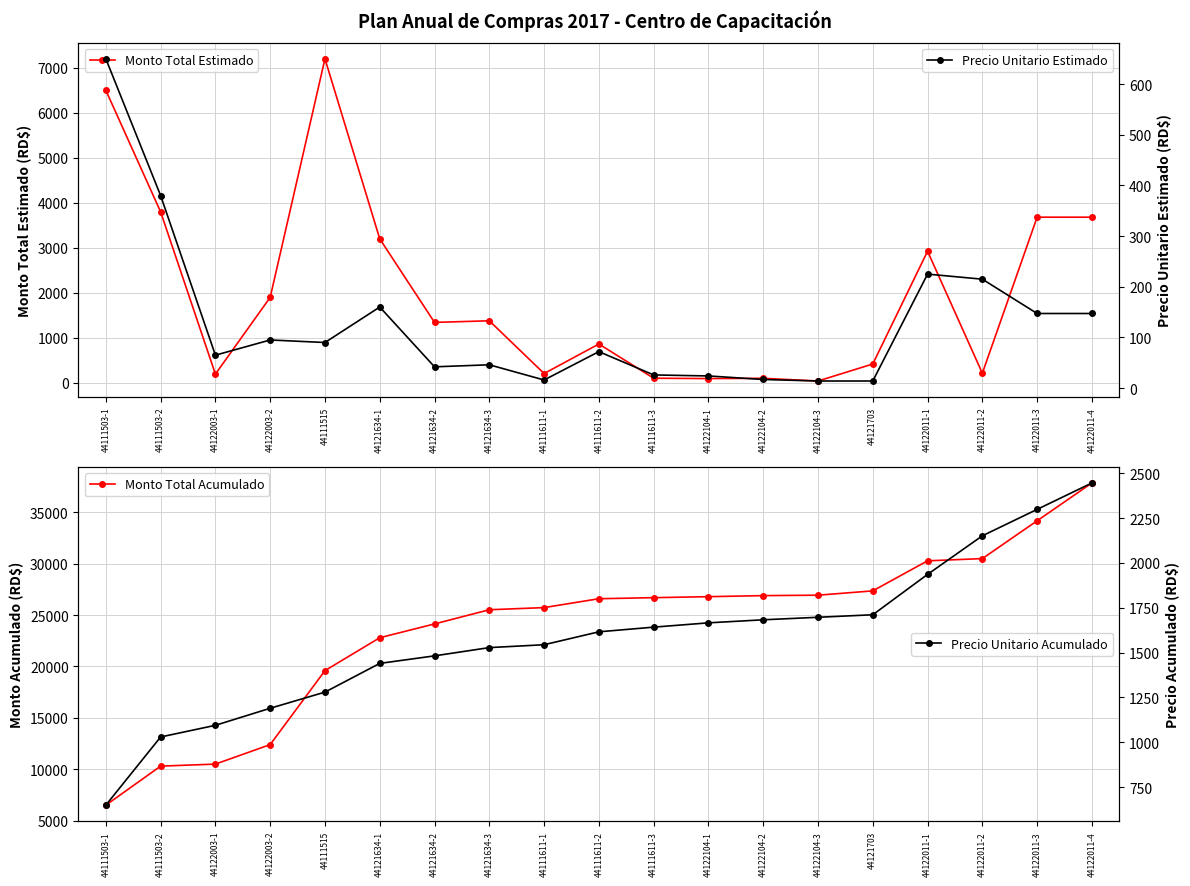

Reading left to right, extract all data points from this chart.

Monto Total Estimado: 44111503-1=6500.0	44111503-2=3800.0	44122003-1=195.0	44122003-2=1900.0	44111515=7200.0	44121634-1=3200.0	44121634-2=1344.0	44121634-3=1380.0	44111611-1=208.0	44111611-2=864.0	44111611-3=104.0	44122104-1=96.0	44122104-2=102.0	44122104-3=42.0	44121703=420.0	44122011-1=2925.0	44122011-2=215.0	44122011-3=3681.5	44122011-4=3681.5
Monto Total Acumulado: 44111503-1=6500.0	44111503-2=10300.0	44122003-1=10495.0	44122003-2=12395.0	44111515=19595.0	44121634-1=22795.0	44121634-2=24139.0	44121634-3=25519.0	44111611-1=25727.0	44111611-2=26591.0	44111611-3=26695.0	44122104-1=26791.0	44122104-2=26893.0	44122104-3=26935.0	44121703=27355.0	44122011-1=30280.0	44122011-2=30495.0	44122011-3=34176.5	44122011-4=37858.0
Precio Unitario Estimado: 44111503-1=650.0	44111503-2=380.0	44122003-1=65.0	44122003-2=95.0	44111515=90.0	44121634-1=160.0	44121634-2=42.0	44121634-3=46.0	44111611-1=16.0	44111611-2=72.0	44111611-3=26.0	44122104-1=24.0	44122104-2=17.0	44122104-3=14.0	44121703=14.0	44122011-1=225.0	44122011-2=215.0	44122011-3=147.3	44122011-4=147.3
Precio Unitario Acumulado: 44111503-1=650.0	44111503-2=1030.0	44122003-1=1095.0	44122003-2=1190.0	44111515=1280.0	44121634-1=1440.0	44121634-2=1482.0	44121634-3=1528.0	44111611-1=1544.0	44111611-2=1616.0	44111611-3=1642.0	44122104-1=1666.0	44122104-2=1683.0	44122104-3=1697.0	44121703=1711.0	44122011-1=1936.0	44122011-2=2151.0	44122011-3=2298.3	44122011-4=2445.5